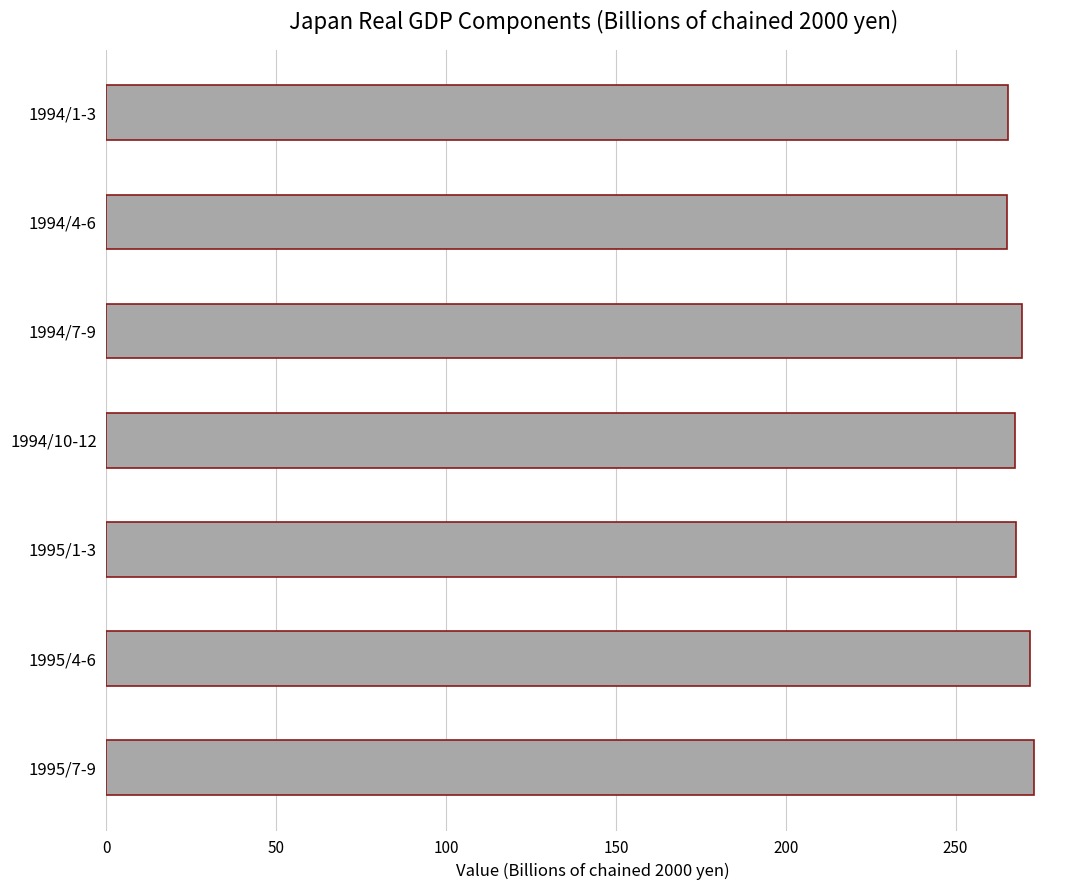

What is the difference between the maximum and second lowest values?

7.6